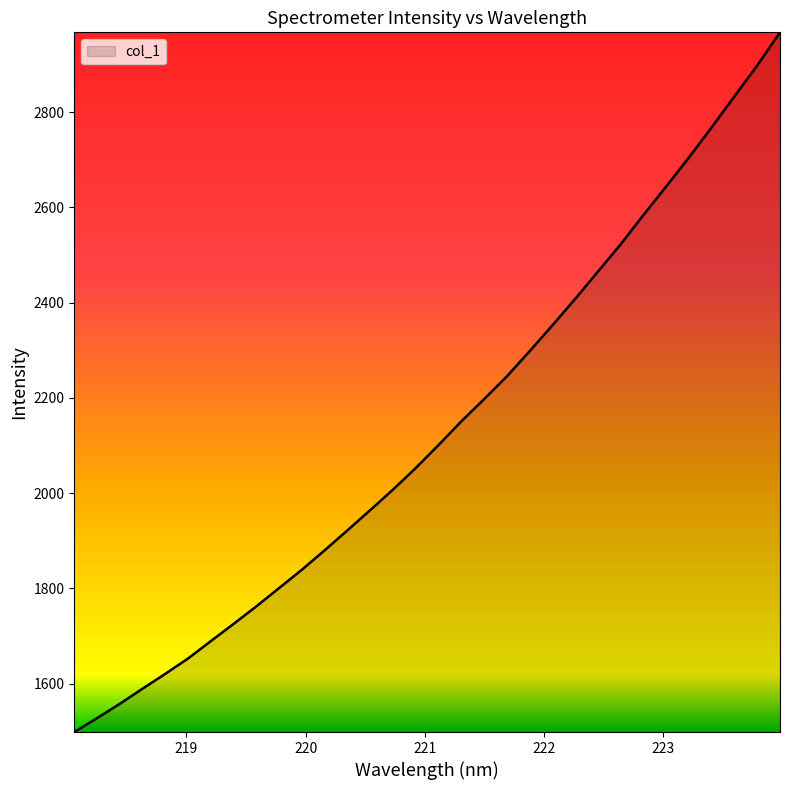

Count the number of categories in the chart.

32